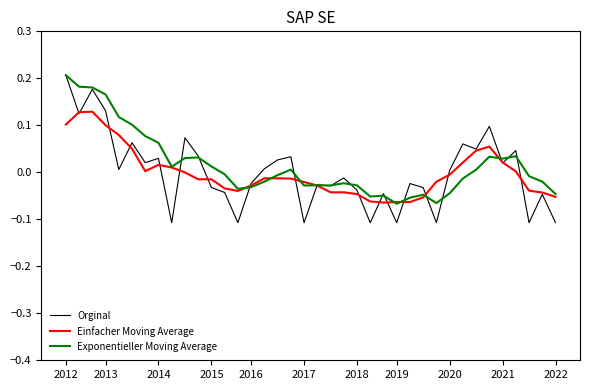

Which series has the largest total across all categories?

Exponentieller Moving Average